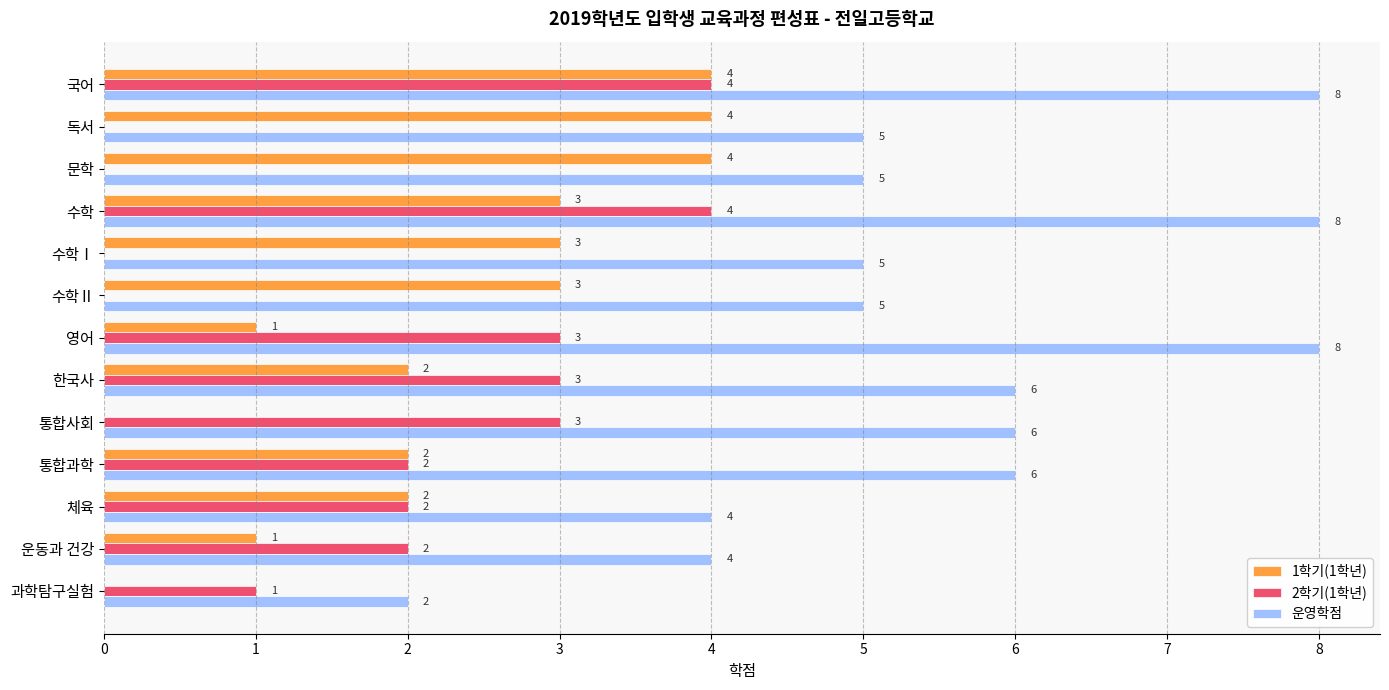

How many series are shown in this chart?

3